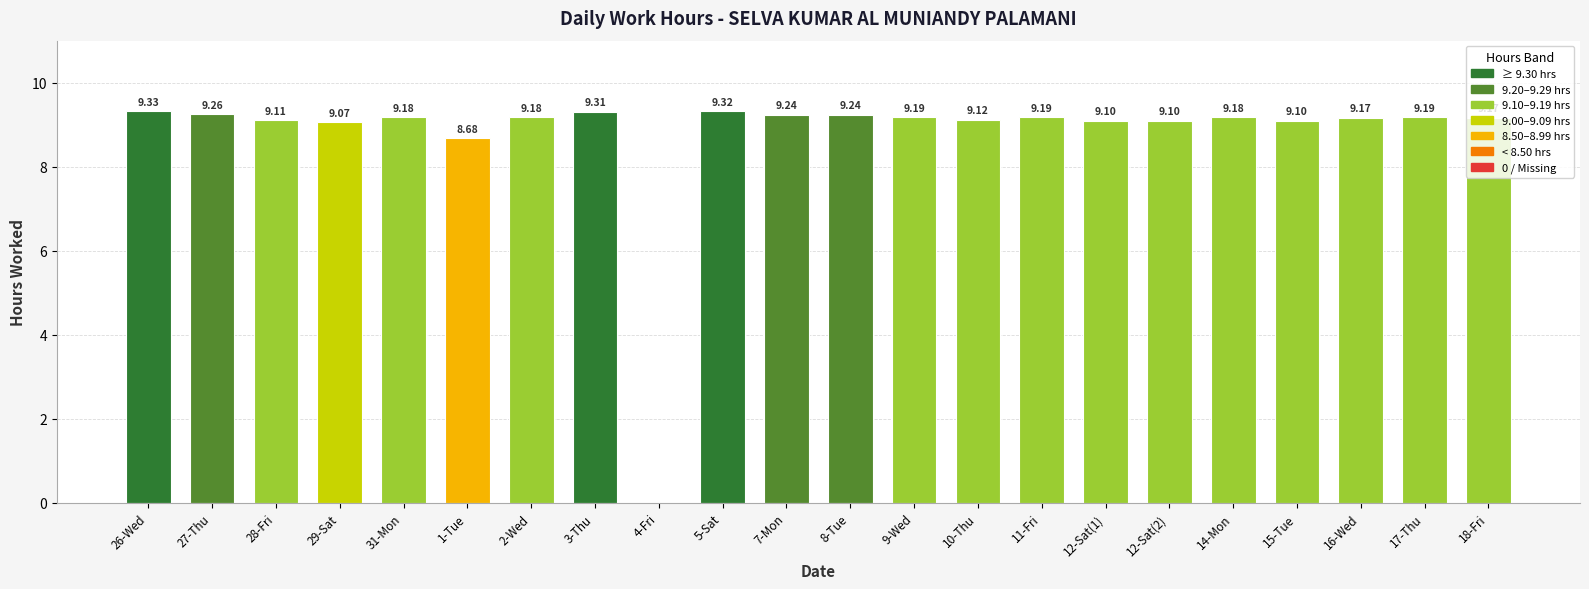

Reading left to right, extract all data points from this chart.

26-Wed=9.3	27-Thu=9.3	28-Fri=9.1	29-Sat=9.1	31-Mon=9.2	1-Tue=8.7	2-Wed=9.2	3-Thu=9.3	4-Fri=0.0	5-Sat=9.3	7-Mon=9.2	8-Tue=9.2	9-Wed=9.2	10-Thu=9.1	11-Fri=9.2	12-Sat(1)=9.1	12-Sat(2)=9.1	14-Mon=9.2	15-Tue=9.1	16-Wed=9.2	17-Thu=9.2	18-Fri=9.2